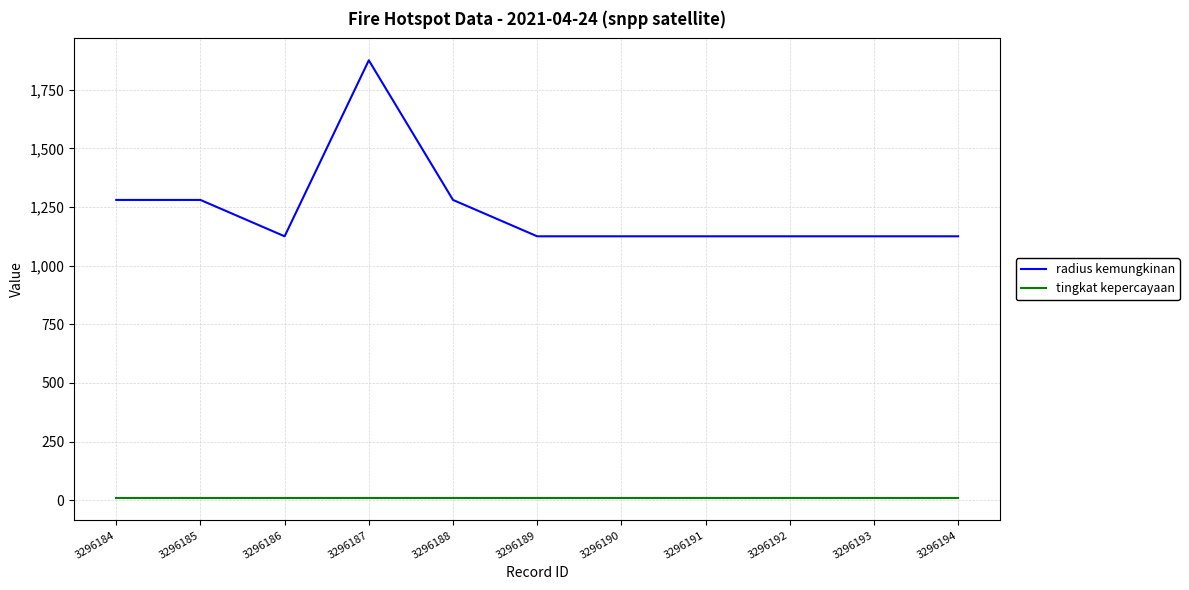

What is the sum of the radius kemungkinan values at 3296190 and 3296187?

3000